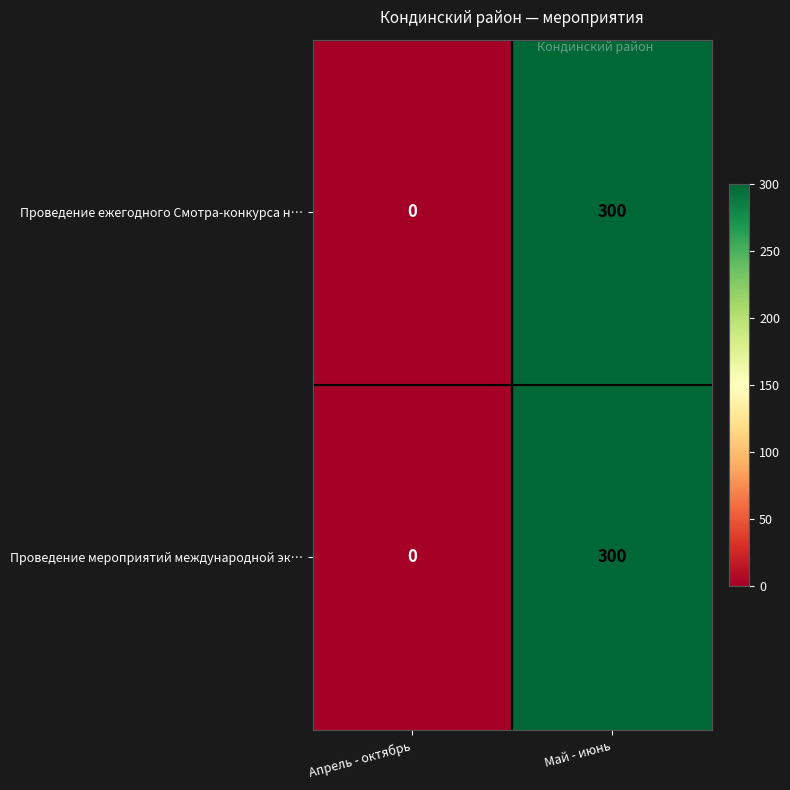

Which category has the lowest value in the Проведение ежегодного Смотра-конкурса н… series?

Апрель - октябрь